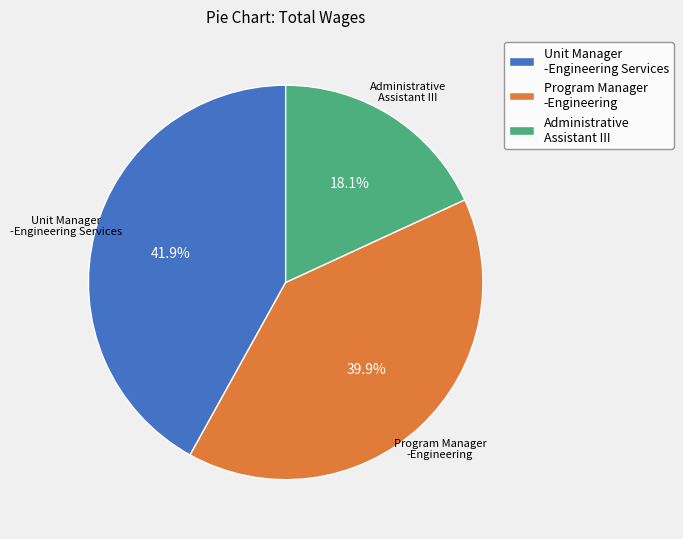

Combined, do Administrative Assistant III and Program Manager -Engineering account for over 50%?

Yes